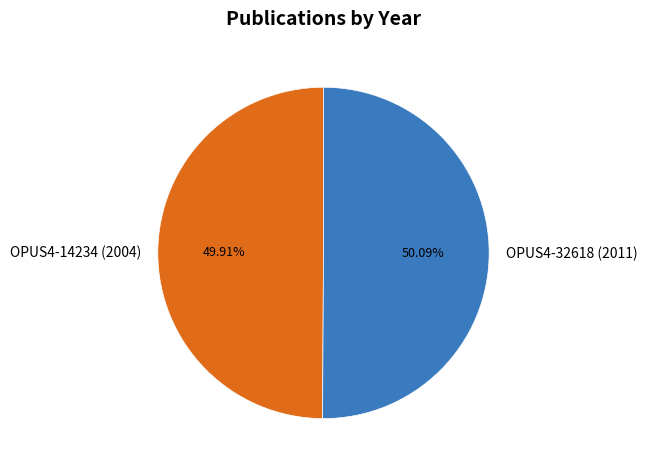

Count the number of slices in the pie.

2